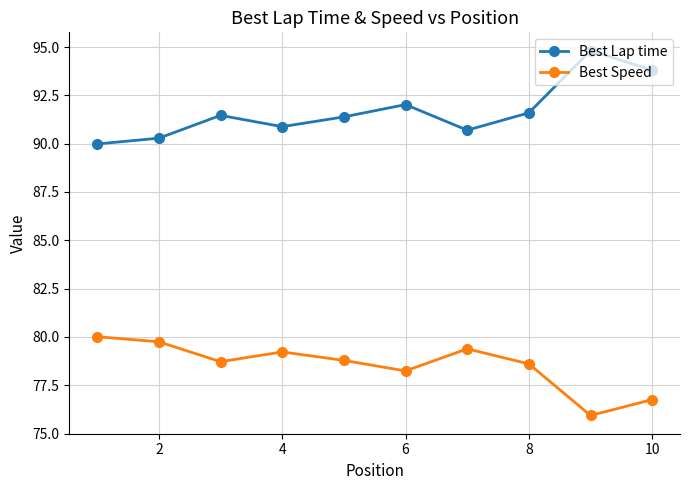

What is the average value of the Best Speed series?

78.5